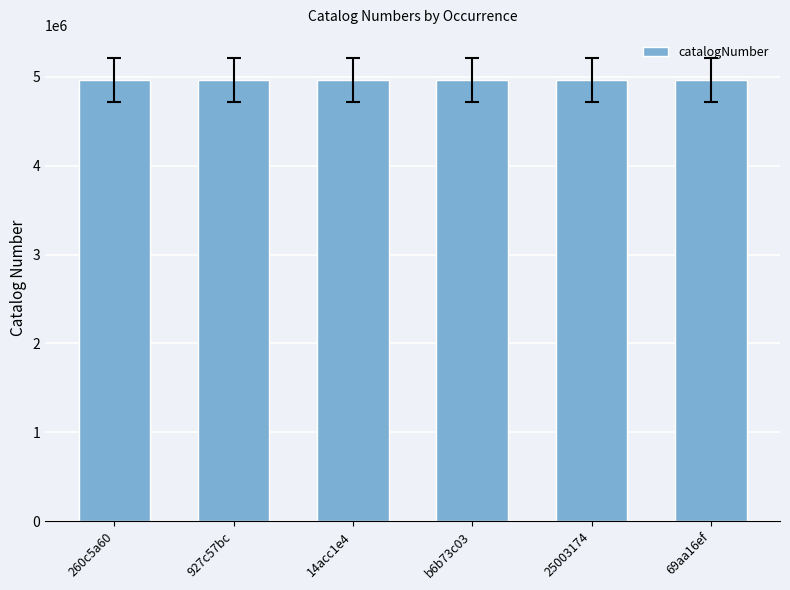

At which label does the data first exceed 4962419?

927c57bc